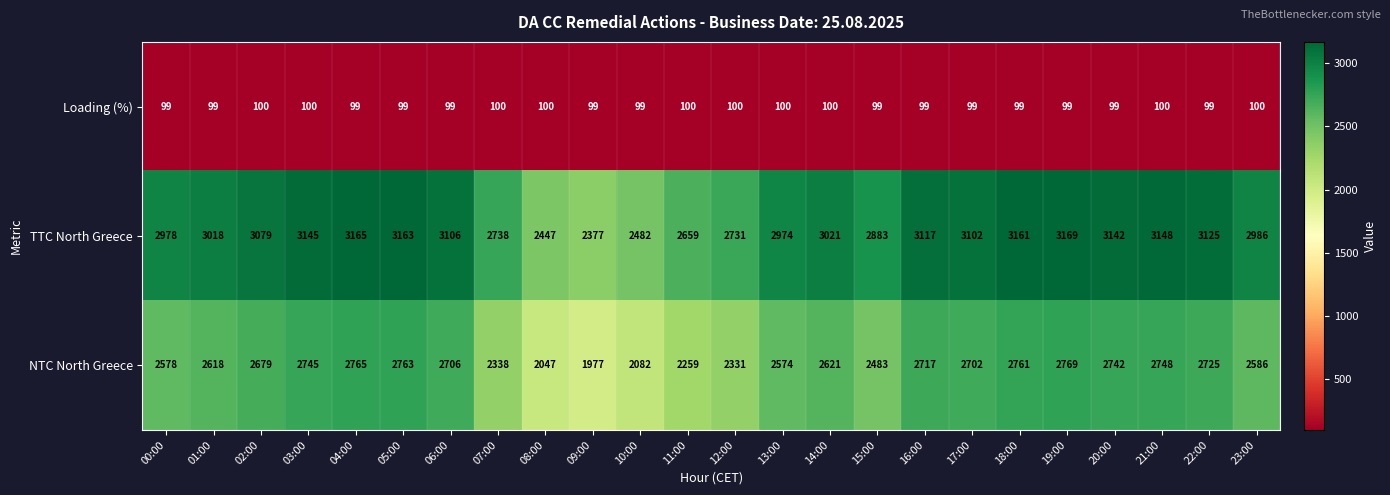

What is the average value of the NTC North Greece series?

2555